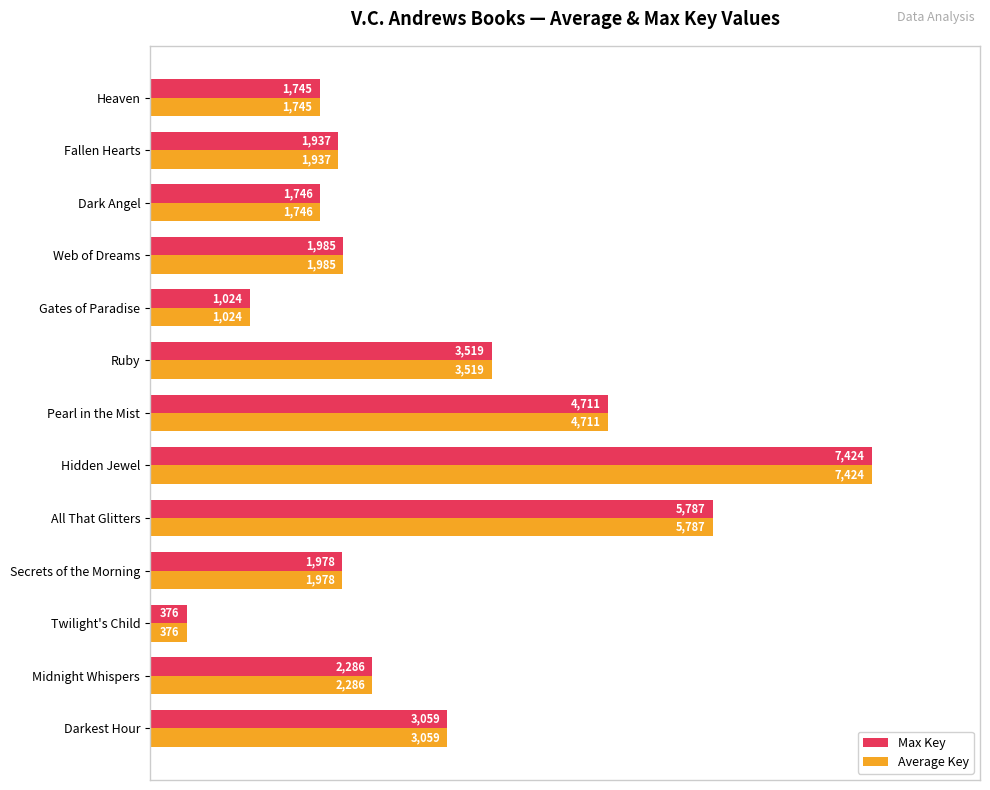

What are all the series names shown in the legend?

Max Key, Average Key